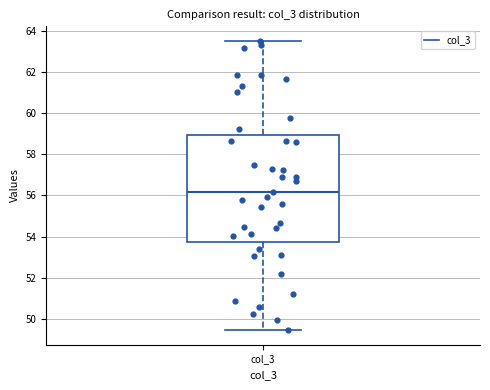

Transcribe this box plot: give where the median line is, the range the box spans, and where the two whiskers end, as read against the y-axis. The values are not printed on the chart, so give them approximately, as read against the axis.

median 56.2, box 53.8 to 59.0, whiskers 49.4 to 63.6